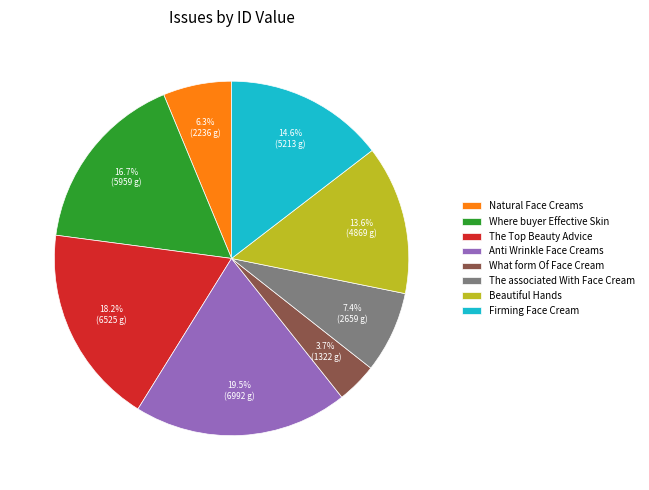

Which category has the smallest portion of the pie?

What form Of Face Cream